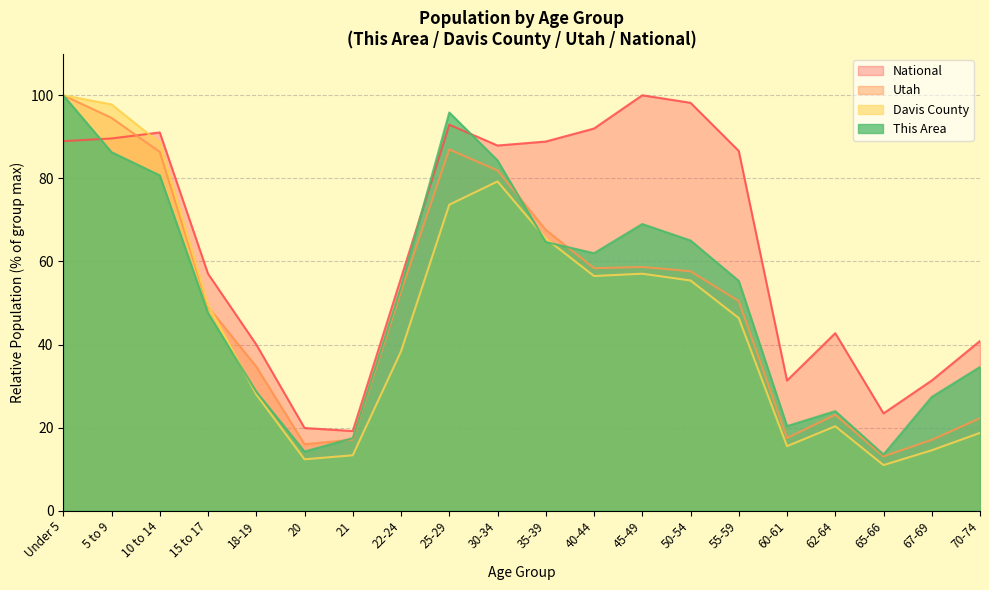

What is the highest value of the Utah series?

100.0